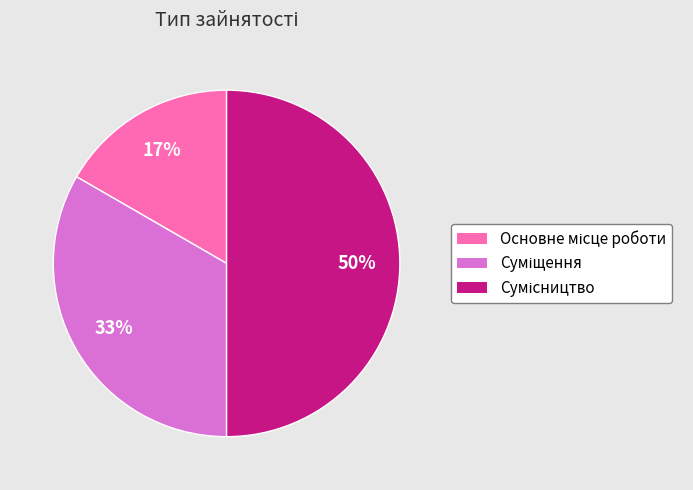

To the nearest percent, what is the average slice percentage?

33%